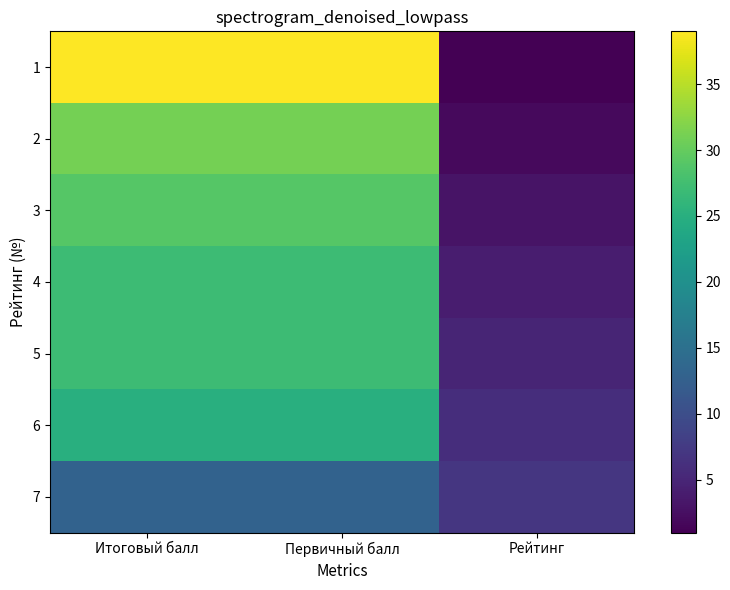

Reading right to left, extract all data points from this chart.

1: Рейтинг=1	Первичный балл=39	Итоговый балл=39
2: Рейтинг=2	Первичный балл=31	Итоговый балл=31
3: Рейтинг=3	Первичный балл=29	Итоговый балл=29
4: Рейтинг=4	Первичный балл=27	Итоговый балл=27
5: Рейтинг=5	Первичный балл=27	Итоговый балл=27
6: Рейтинг=6	Первичный балл=25	Итоговый балл=25
7: Рейтинг=7	Первичный балл=13	Итоговый балл=13